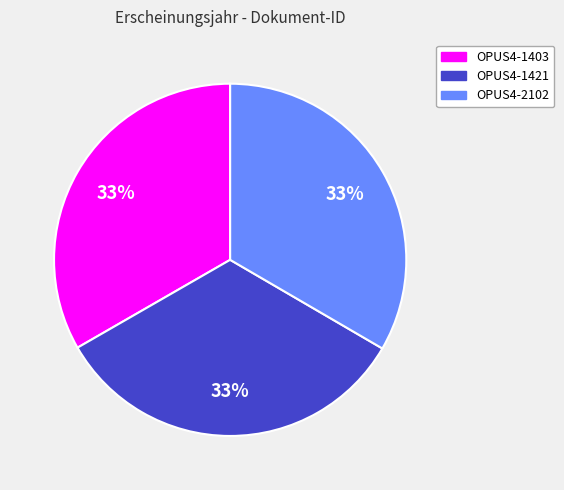

To the nearest percent, what is the average slice percentage?

33%